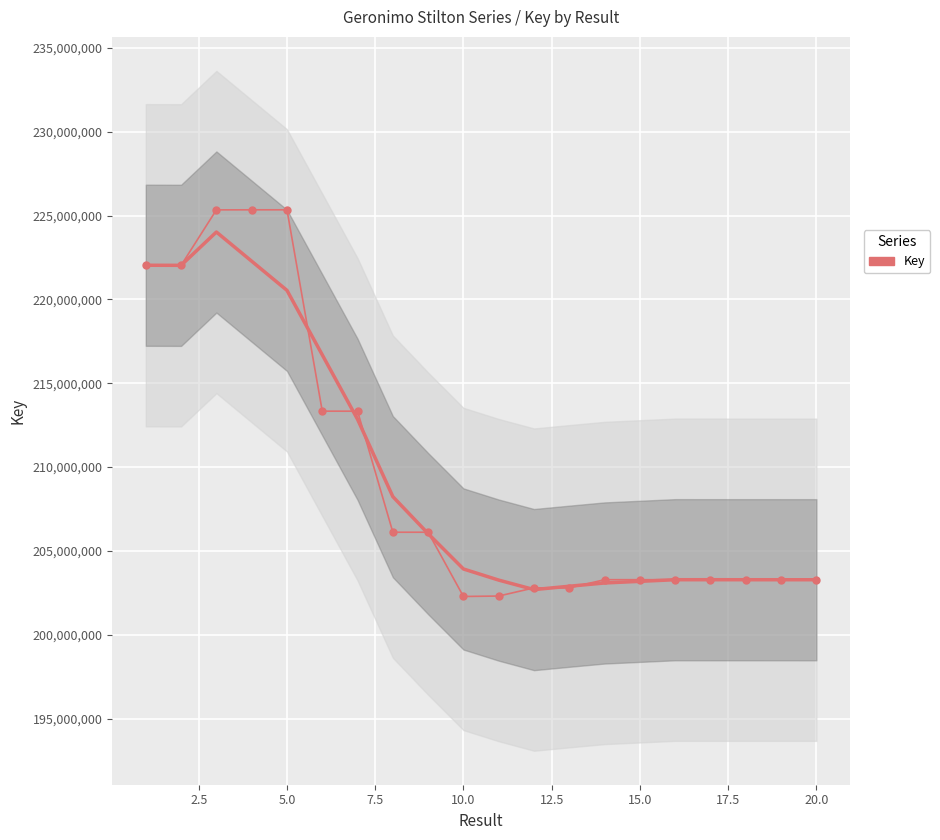

True or false: there are more than 2 points higher than both neighbors.

True